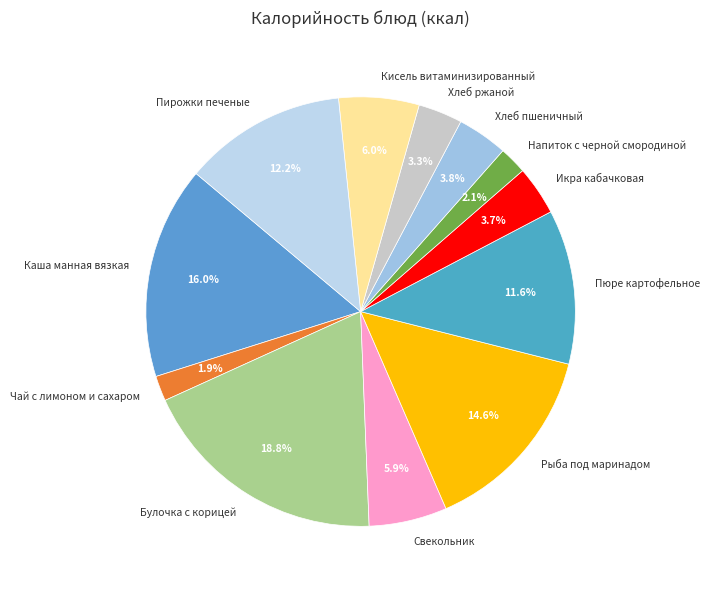

What is the largest slice in the pie chart?

Булочка с корицей